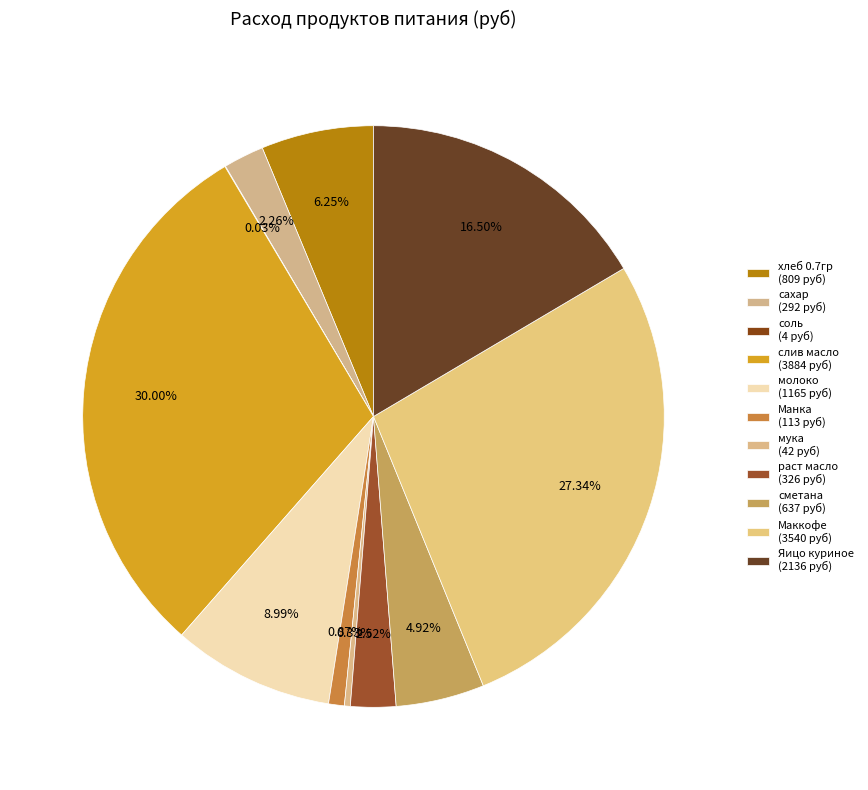

To the nearest percent, what is the difference between the largest and smallest slice percentages?

30%